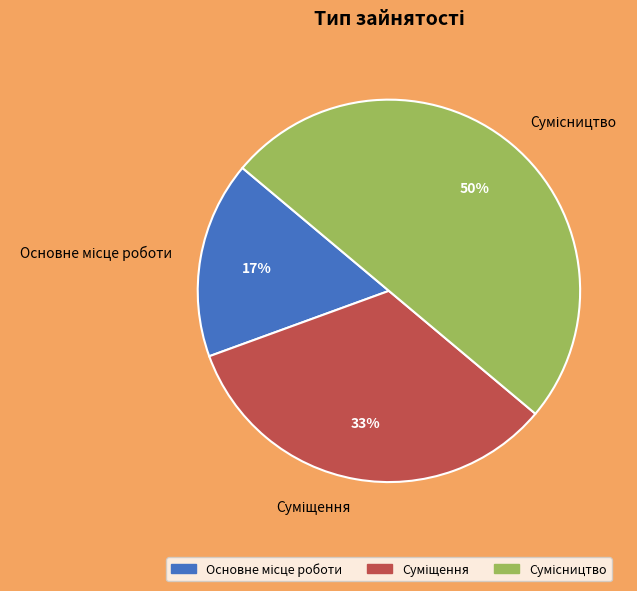

To the nearest percent, what is the average slice percentage?

33%